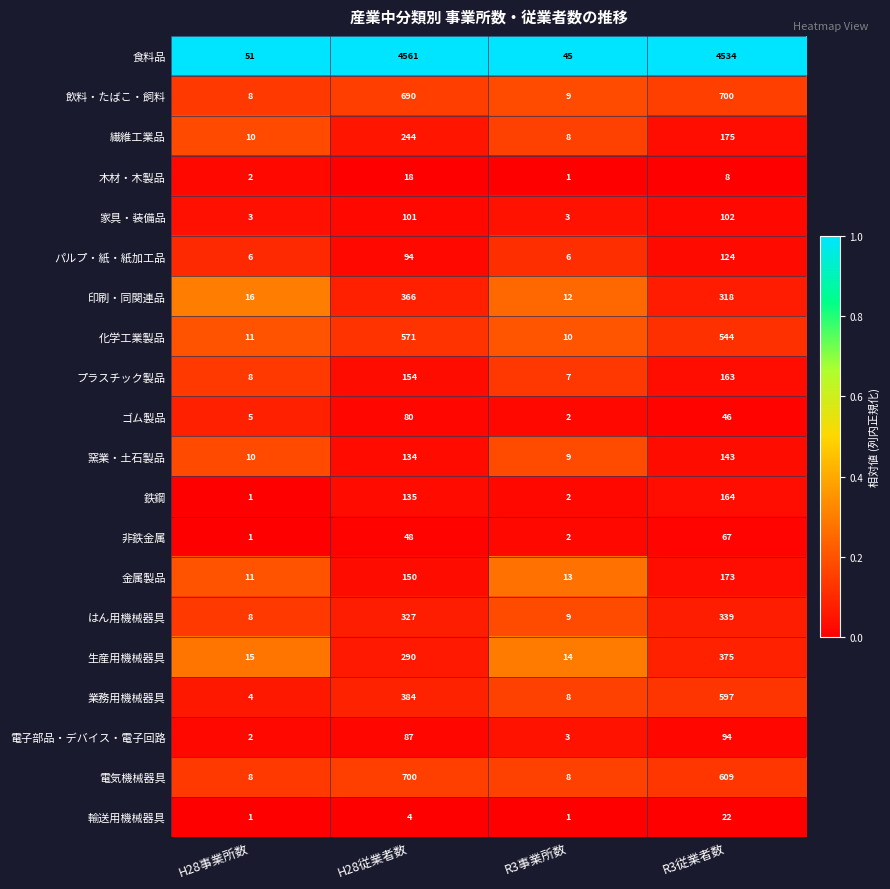

At which category is the sum across all series the highest?

R3従業者数